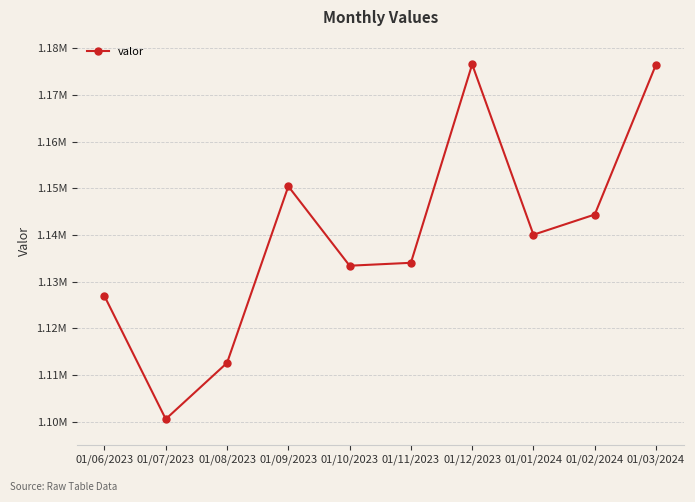

Read the value at 01/03/2024.

1176501